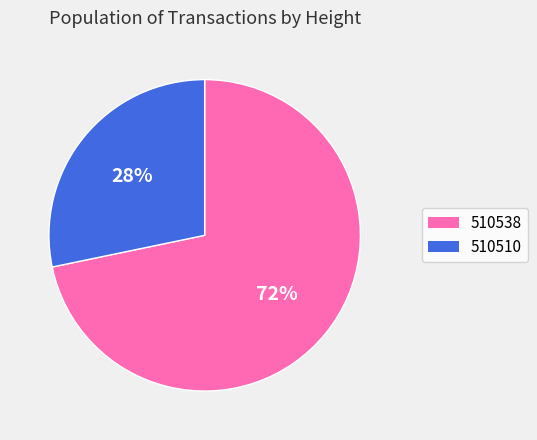

To the nearest percent, what is the average slice percentage?

50%